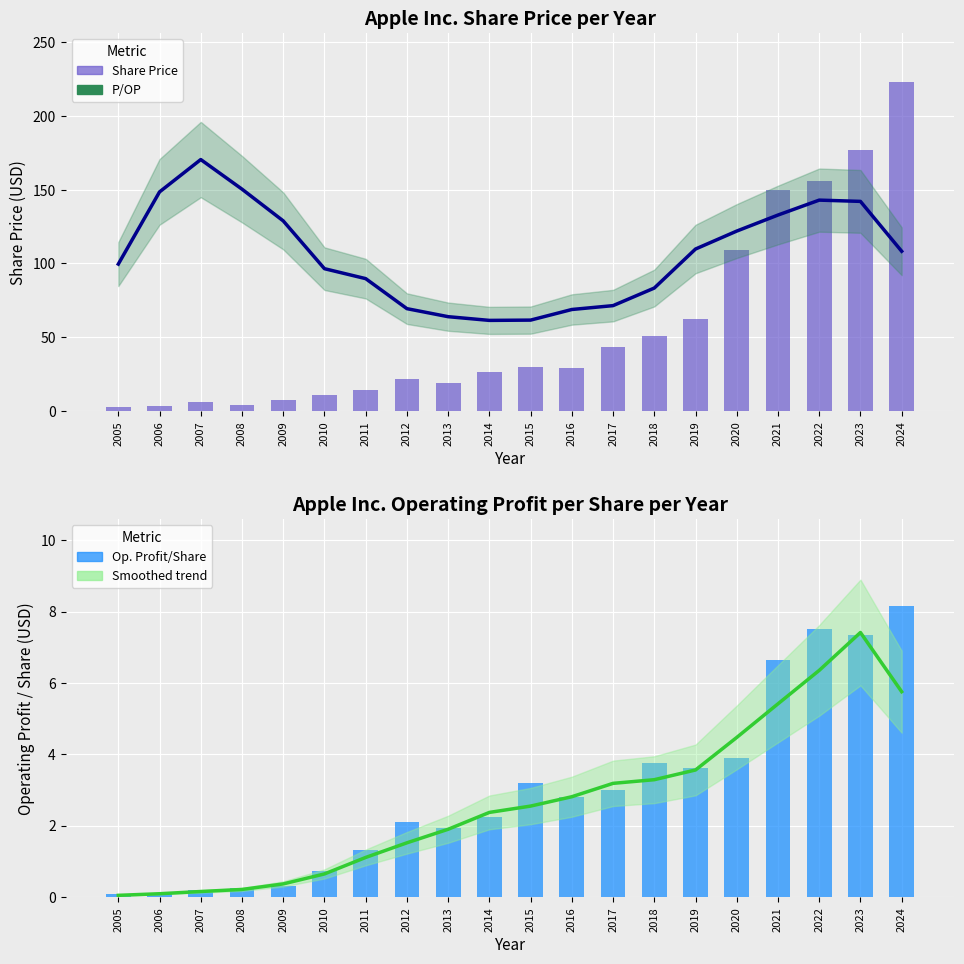

What is the value of the Op. Profit/Share (smoothed) bar at the 16th from the left?

4.5